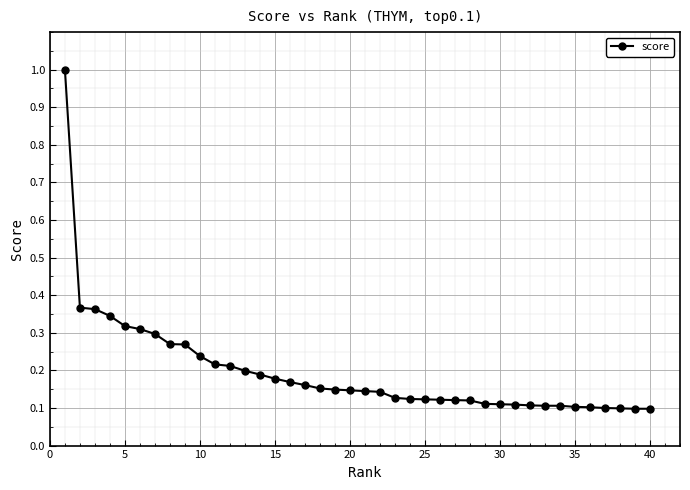

What is the sum of all values?

7.8